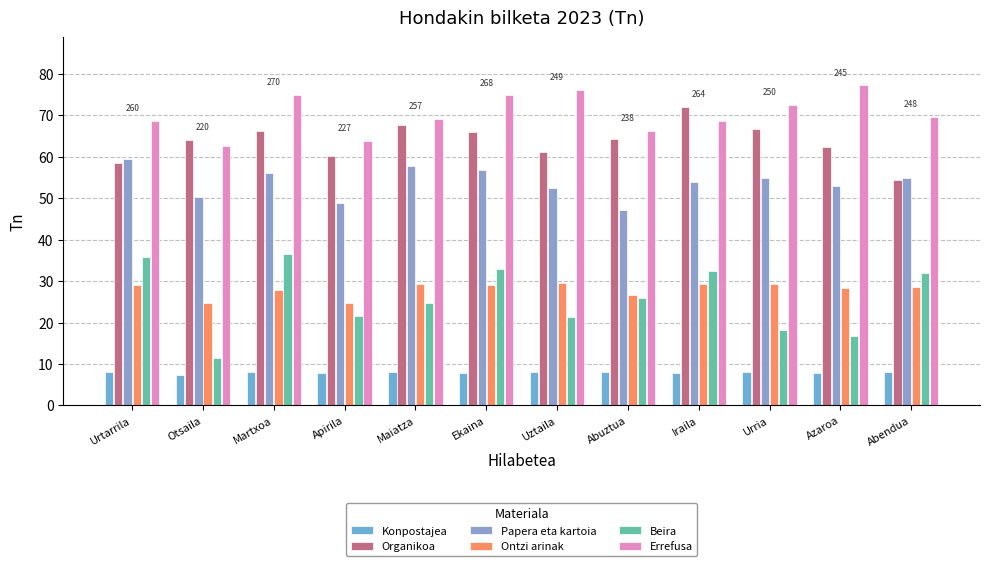

Reading right to left, list all the values displayed in this chart.

Konpostajea: Abendua=8.1	Azaroa=7.8	Urria=8.1	Iraila=7.8	Abuztua=8.1	Uztaila=8.1	Ekaina=7.8	Maiatza=8.1	Apirila=7.8	Martxoa=8.1	Otsaila=7.3	Urtarrila=8.1
Organikoa: Abendua=54.4	Azaroa=62.4	Urria=66.7	Iraila=72.0	Abuztua=64.3	Uztaila=61.1	Ekaina=66.0	Maiatza=67.7	Apirila=60.1	Martxoa=66.2	Otsaila=64.0	Urtarrila=58.5
Papera eta kartoia: Abendua=54.9	Azaroa=52.9	Urria=54.9	Iraila=53.9	Abuztua=47.1	Uztaila=52.4	Ekaina=56.8	Maiatza=57.8	Apirila=48.7	Martxoa=56.1	Otsaila=50.2	Urtarrila=59.6
Ontzi arinak: Abendua=28.6	Azaroa=28.4	Urria=29.2	Iraila=29.4	Abuztua=26.7	Uztaila=29.5	Ekaina=29.1	Maiatza=29.2	Apirila=24.7	Martxoa=27.8	Otsaila=24.8	Urtarrila=29.1
Beira: Abendua=32.0	Azaroa=16.8	Urria=18.3	Iraila=32.4	Abuztua=26.0	Uztaila=21.4	Ekaina=32.9	Maiatza=24.8	Apirila=21.6	Martxoa=36.5	Otsaila=11.4	Urtarrila=35.8
Errefusa: Abendua=69.6	Azaroa=77.2	Urria=72.5	Iraila=68.6	Abuztua=66.2	Uztaila=76.1	Ekaina=74.8	Maiatza=69.1	Apirila=63.9	Martxoa=74.9	Otsaila=62.6	Urtarrila=68.6